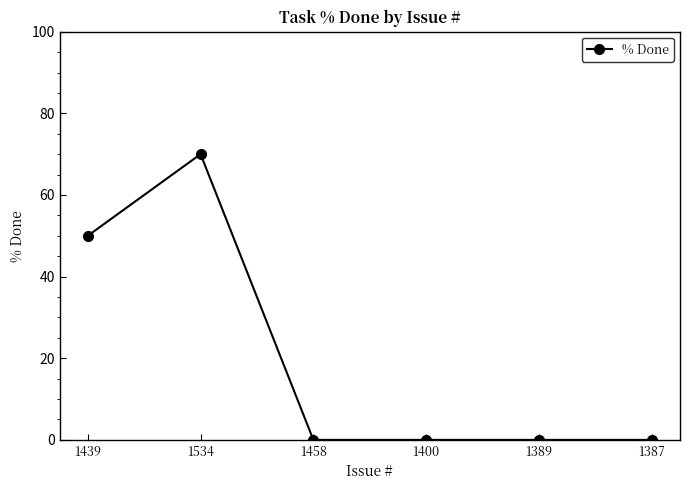

Reading left to right, transcribe all the data shown in this chart.

50	70	0	0	0	0